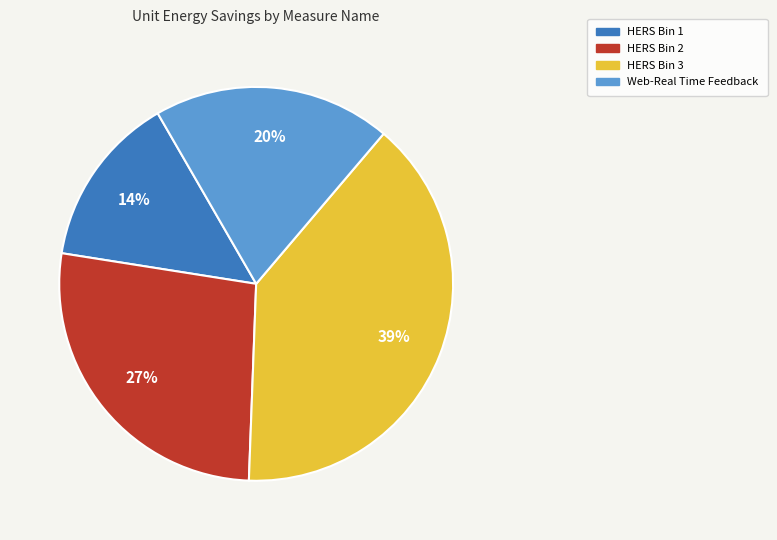

To the nearest percent, what is the difference between the largest and smallest slice percentages?

25%